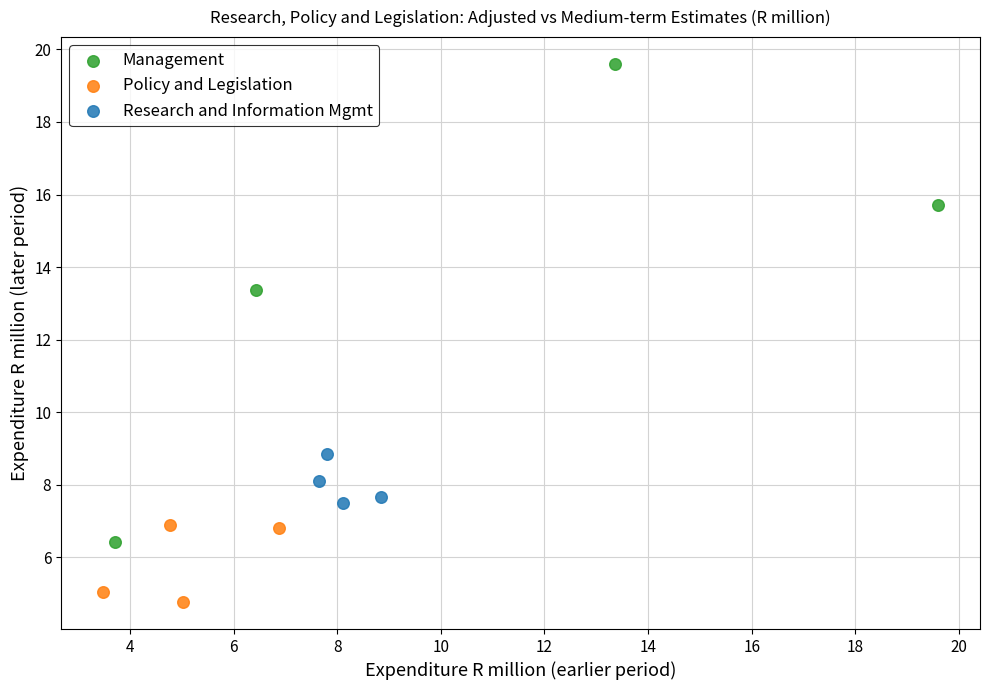

Which series reaches the minimum Y coordinate?

Policy and Legislation